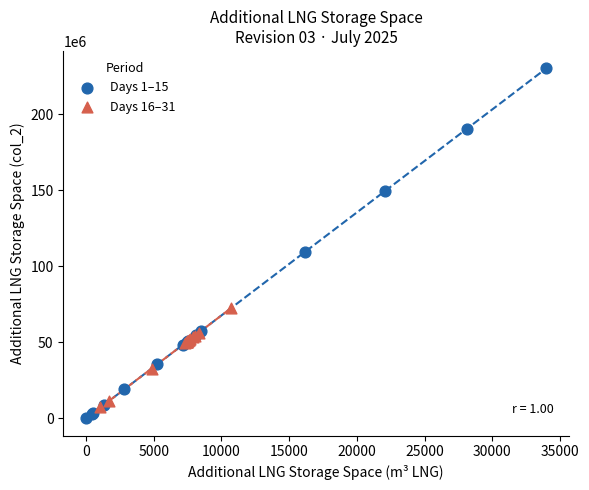

What are all the series names shown in the legend?

Days 1–15, Days 16–31